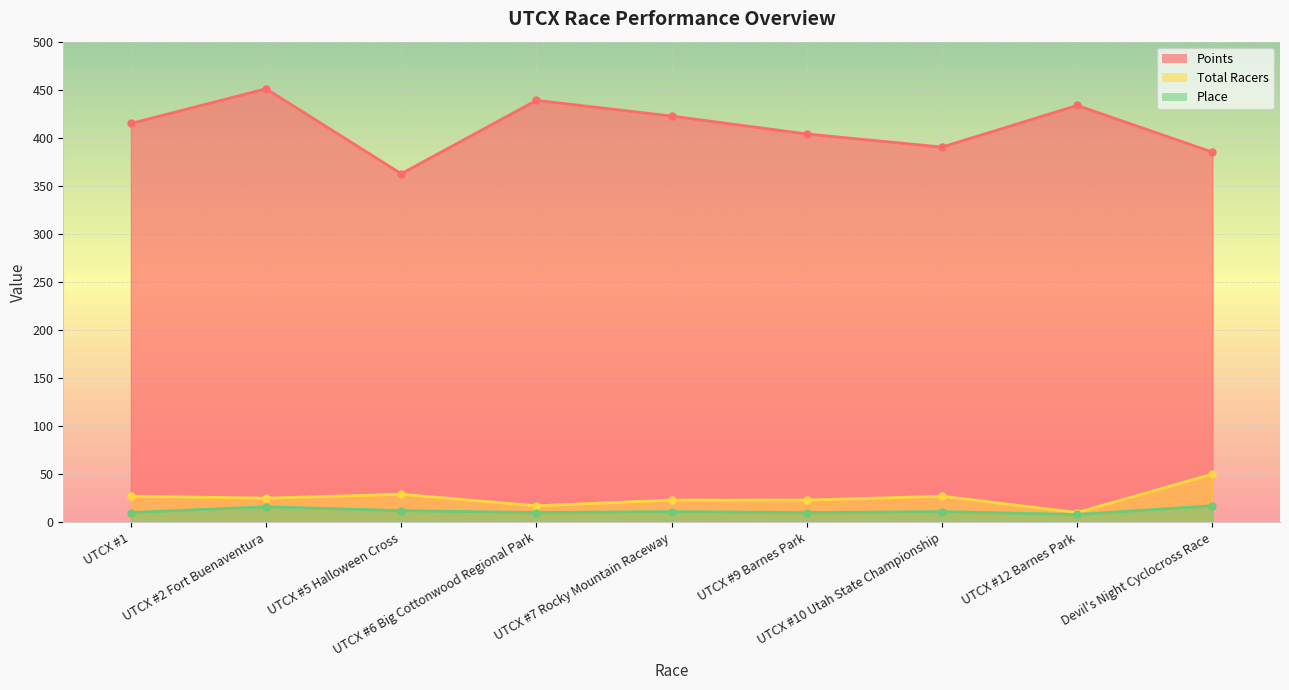

Reading left to right, what are all the values shown in this chart?

Points: 414.9	451.0	362.6	438.9	422.6	404.0	390.3	433.6	385.1
Total Racers: 27.0	25.0	29.0	17.0	23.0	23.0	27.0	10.0	50.0
Place: 10.0	16.0	12.0	10.0	11.0	10.0	11.0	8.0	17.0